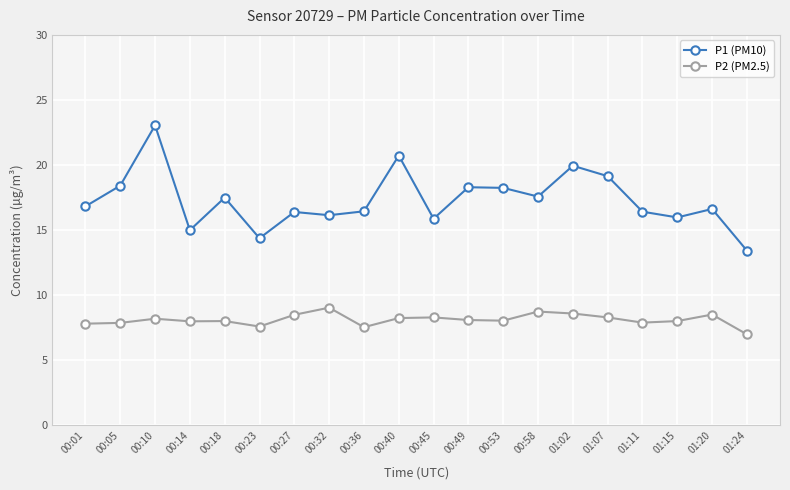

True or false: P1 (PM10) and P2 (PM2.5) intersect in this chart.

False